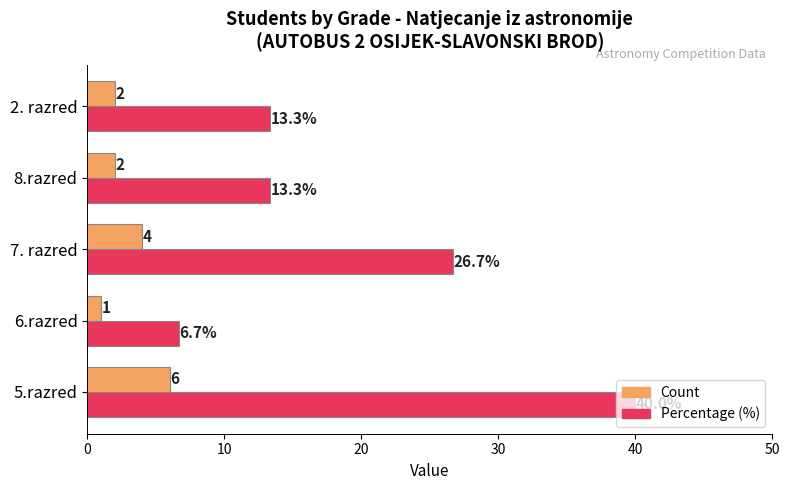

What is the average value of the Percentage (%) series?

20.0